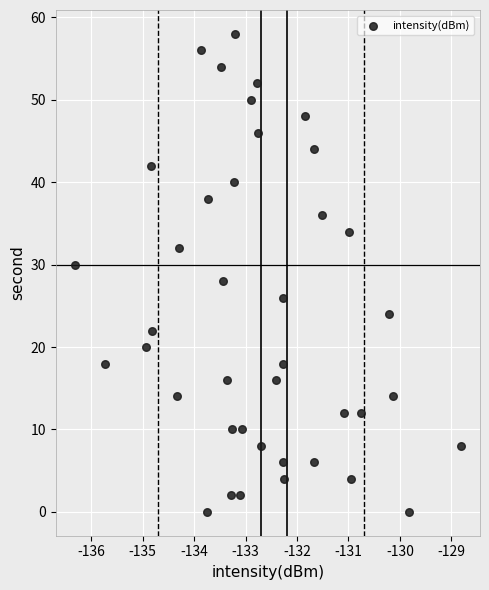

What is the range of Y values (max minus min)?

58